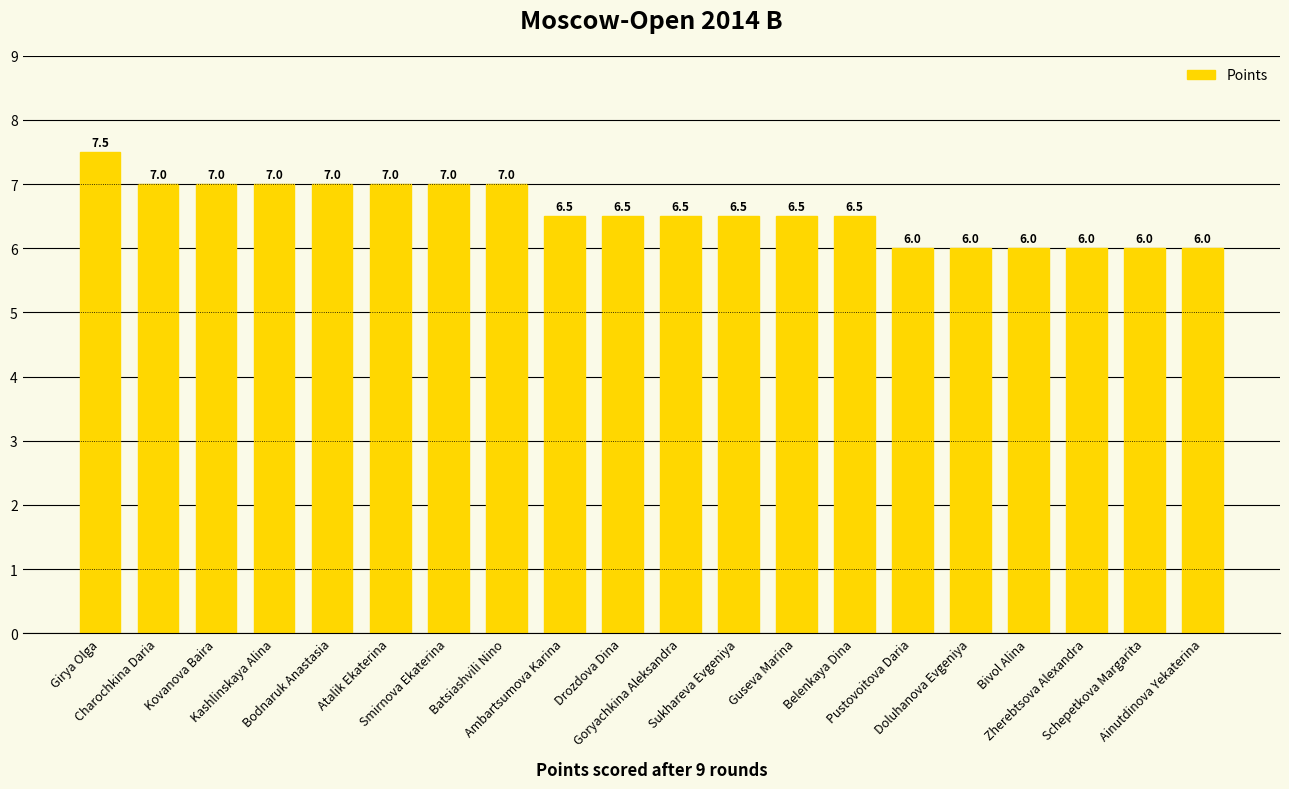

Count the values in the range 6 to 7.

19